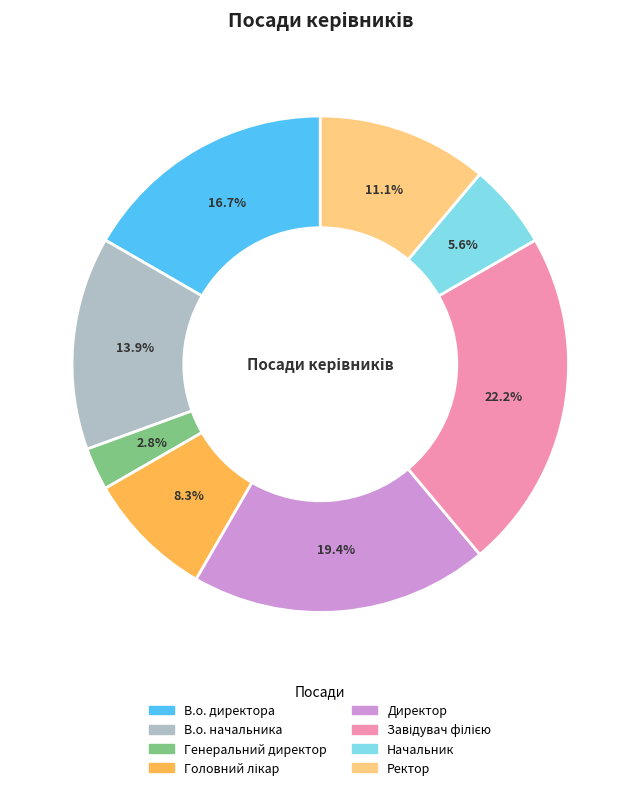

Does any single category account for the majority?

No